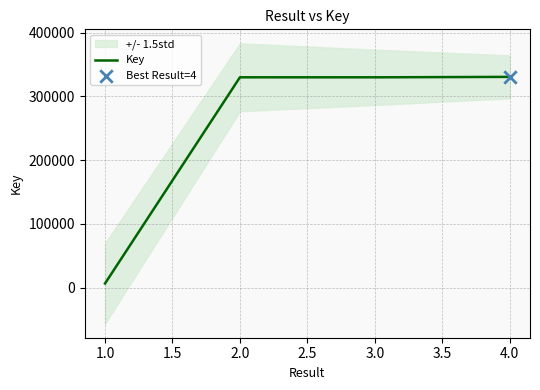

What is the maximum value for Key?

330584